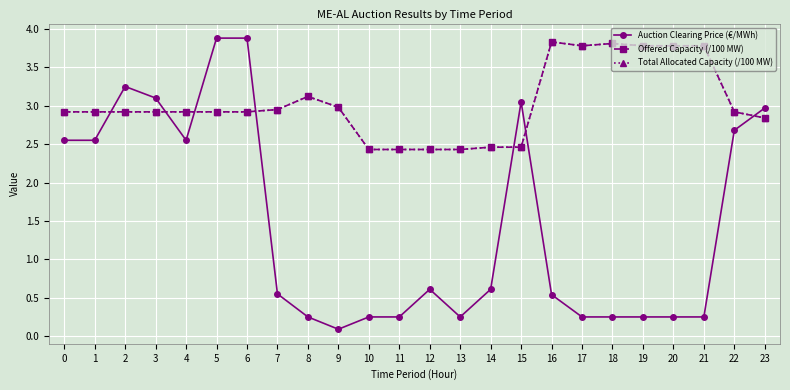

What is the difference between the highest and lowest values at 16?

3.3